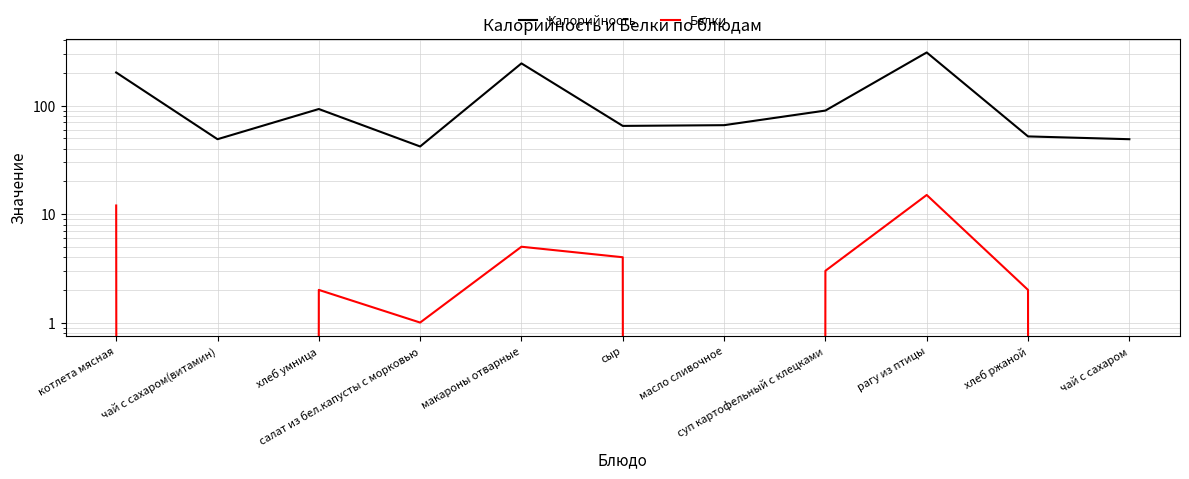

Which category has the highest value across all series?

рагу из птицы